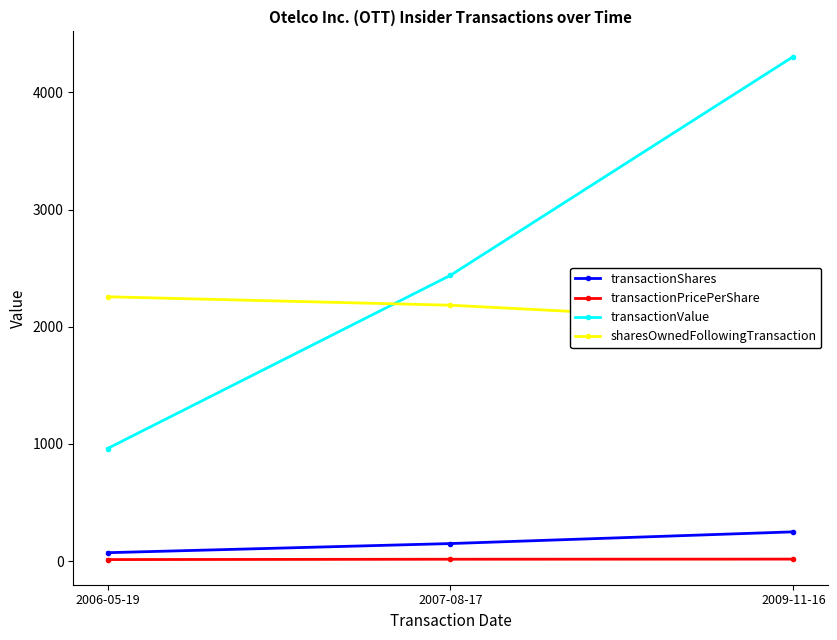

Which series has the widest spread of values?

transactionValue